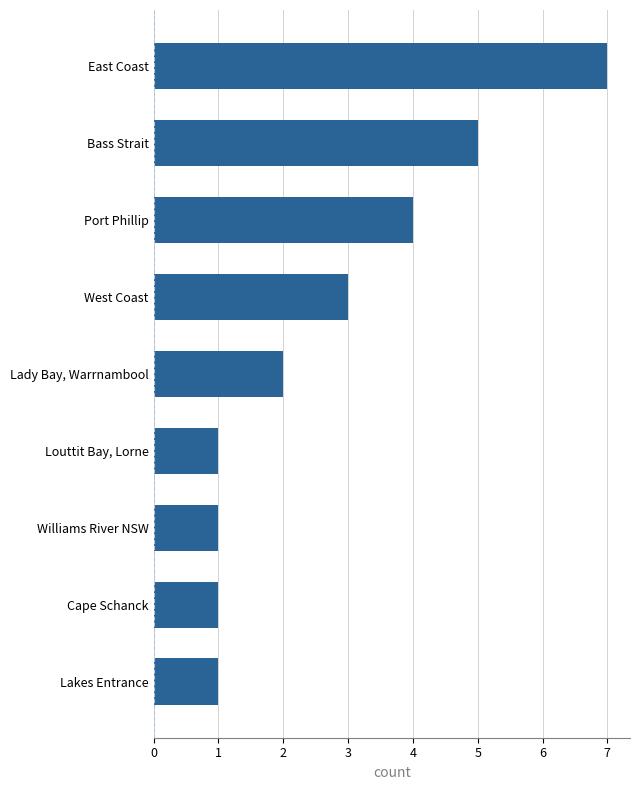

Count the values in the range 1 to 4.

7